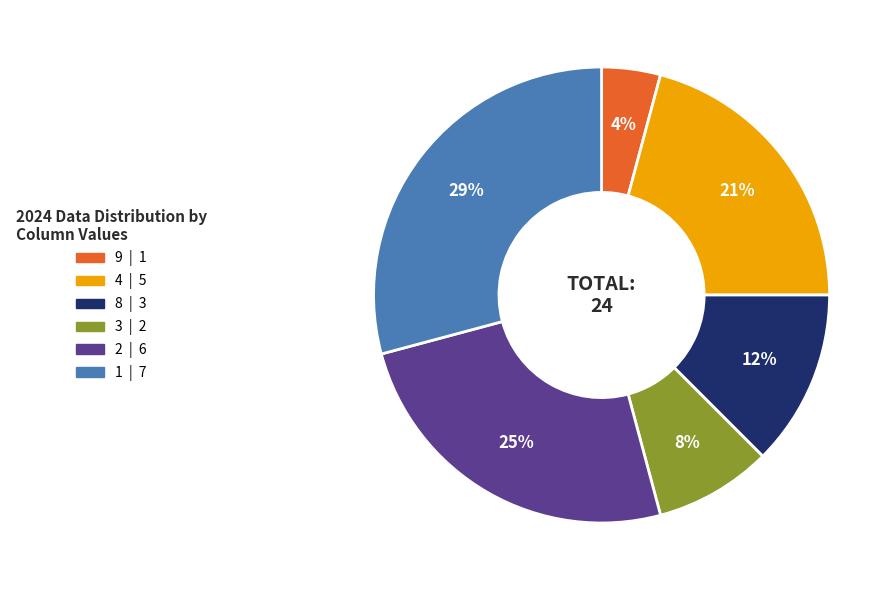

Is there a majority slice in this chart?

No